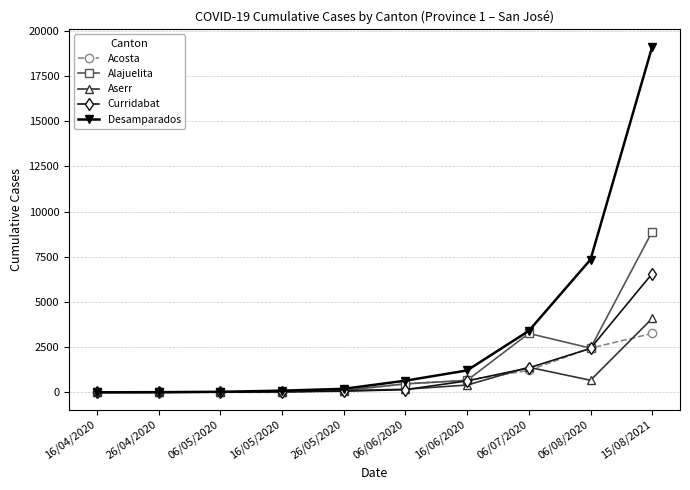

Does the chart have visible grid lines?

Yes